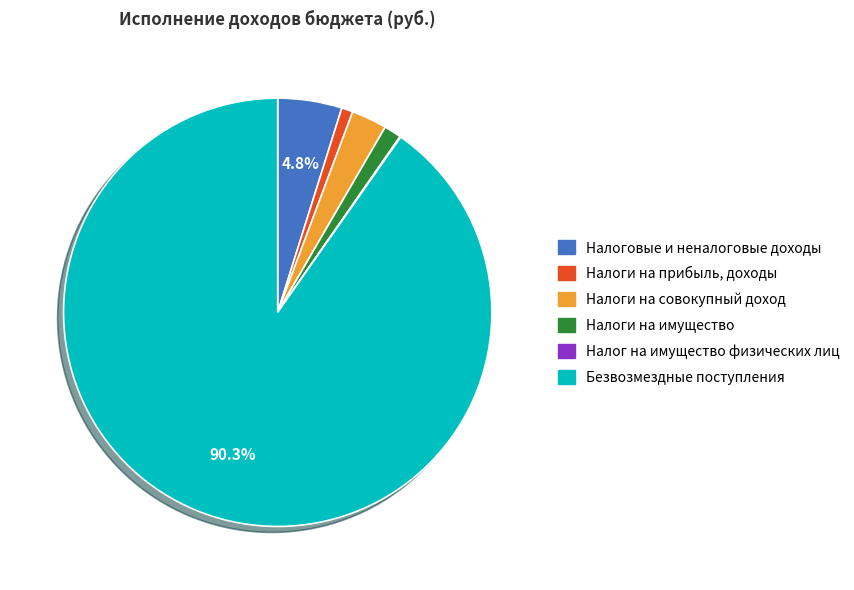

To the nearest percent, what percentage of the pie is Налоговые и неналоговые доходы?

5%